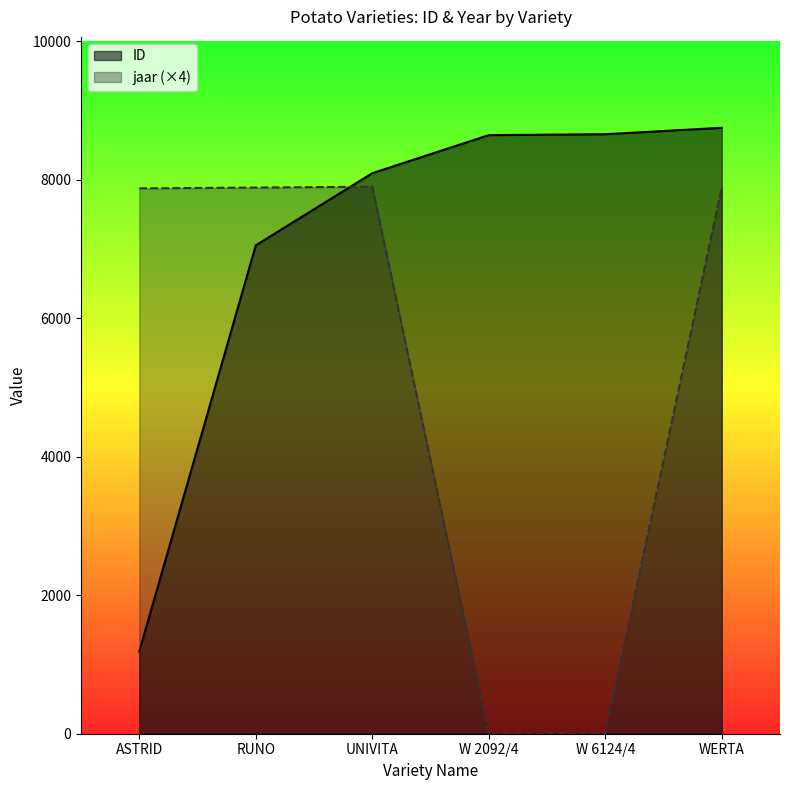

Rank the series at ASTRID from highest to lowest value.

jaar, ID